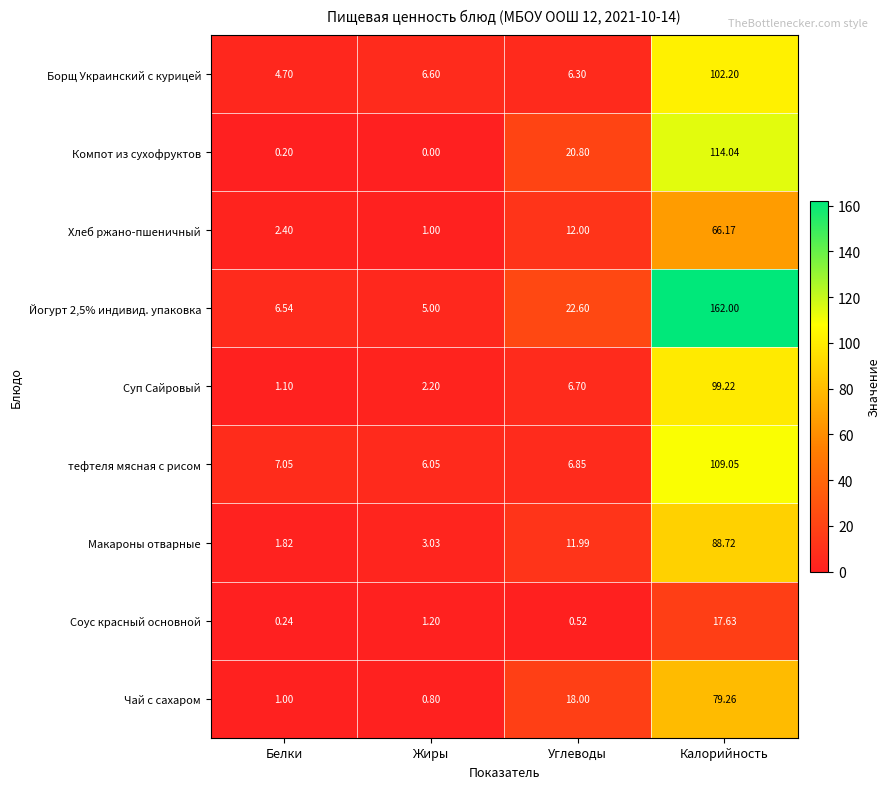

Where does the Суп Сайровый series first go above 6?

Углеводы